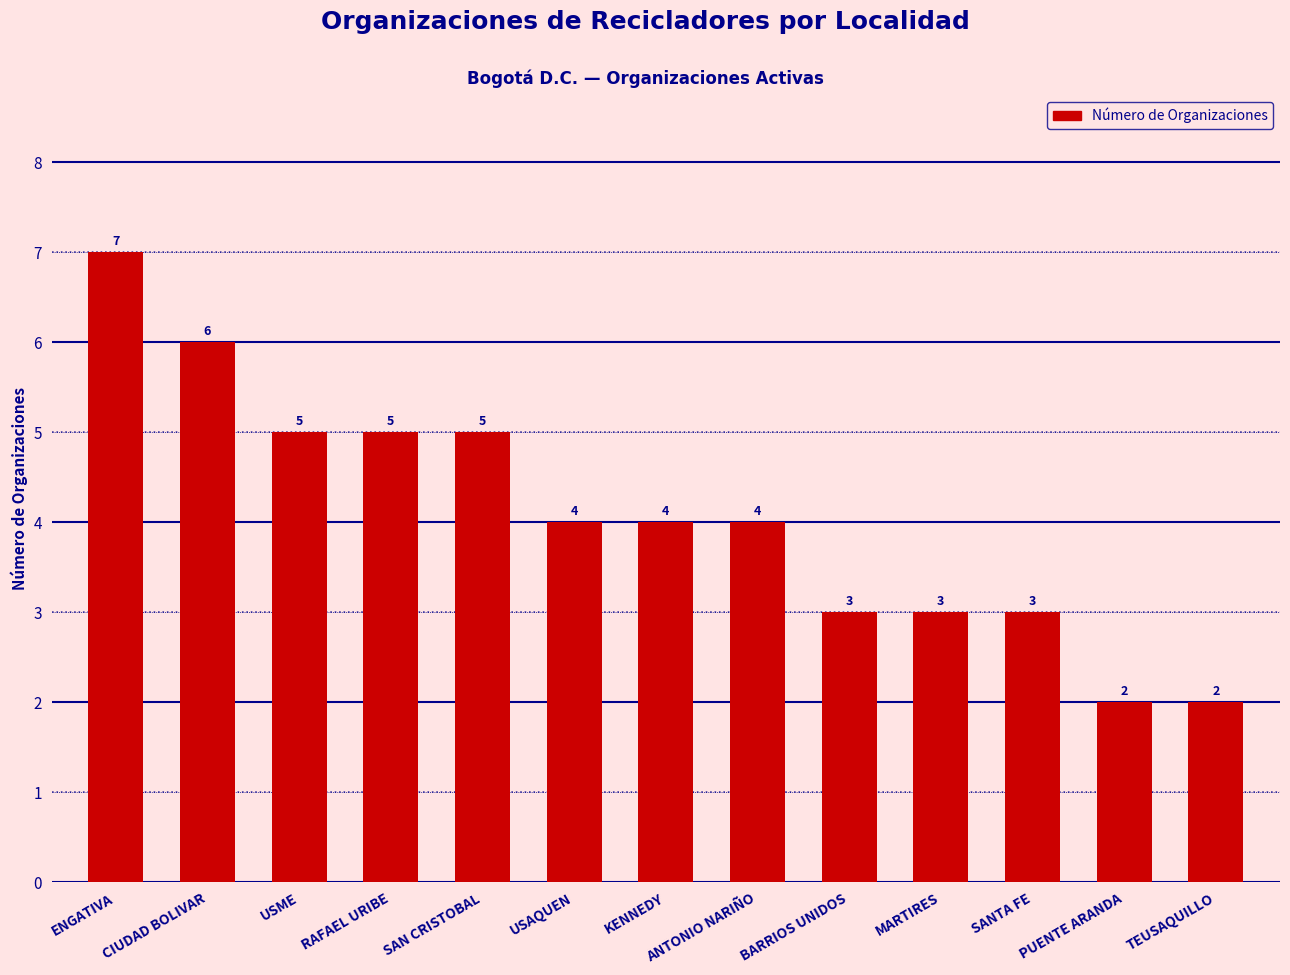

What is the difference between the values at ENGATIVA and SAN CRISTOBAL?

2